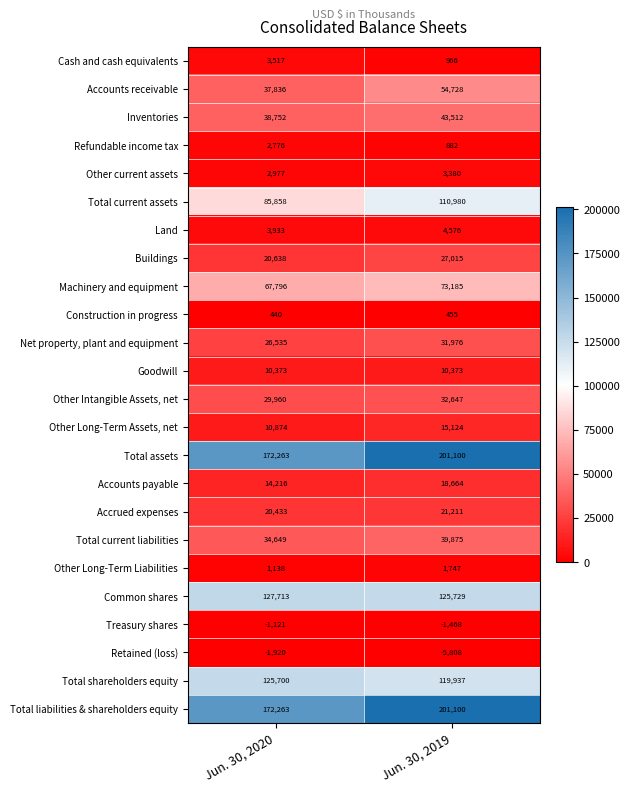

What is the sum of the Accounts payable values at Jun. 30, 2019 and Jun. 30, 2020?

32880